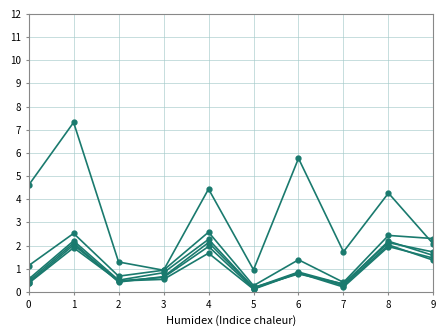

Reading right to left, extract all data points from this chart.

pct05: 2.1	4.3	1.7	5.8	1.0	4.4	0.9	1.3	7.3	4.6
pct15: 2.3	2.4	0.4	1.4	0.3	2.6	0.9	0.7	2.5	1.1
pct25: 1.7	2.1	0.3	0.8	0.2	2.3	0.8	0.5	2.2	0.5
pct35: 1.6	2.2	0.3	0.9	0.2	2.1	0.7	0.4	2.1	0.5
pct45: 1.4	2.0	0.3	0.8	0.1	2.0	0.6	0.5	2.0	0.4
pct55: 1.5	2.0	0.2	0.8	0.1	1.7	0.5	0.5	1.9	0.4